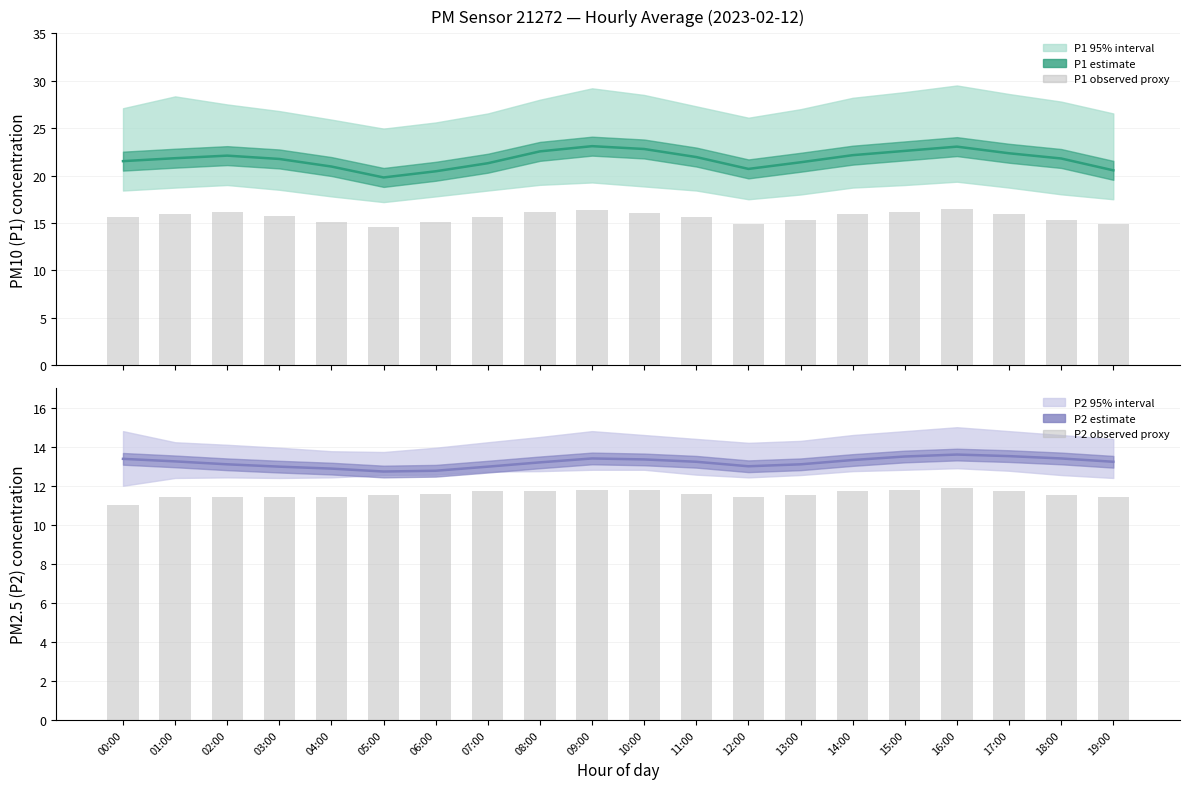

True or false: P1 estimate has a value of 35.8 at 13:00.

False